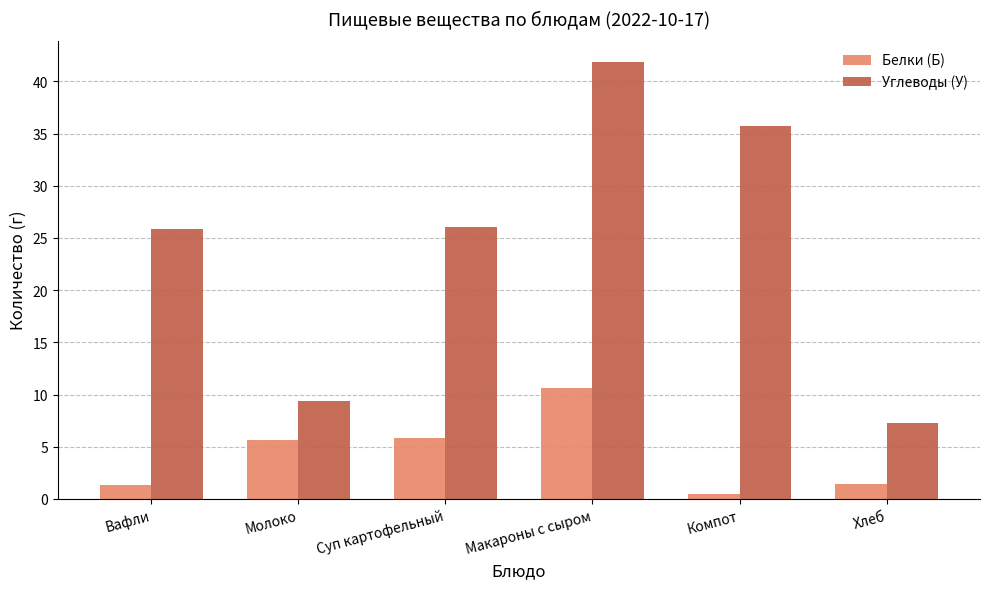

At Молоко, list the series in order from largest to smallest.

Углеводы (У), Белки (Б)